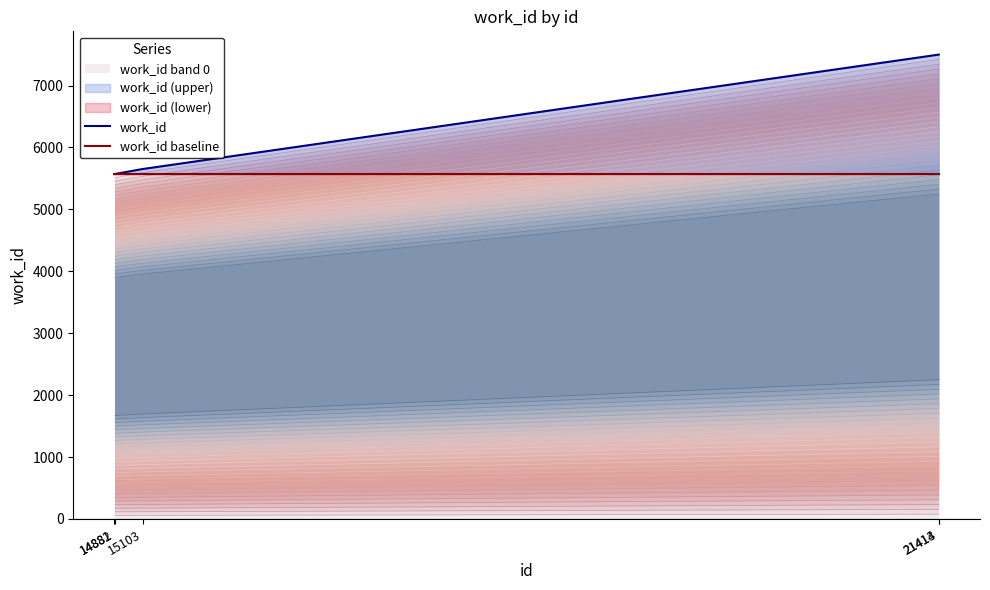

What is the maximum value for work_id band 0?

7500